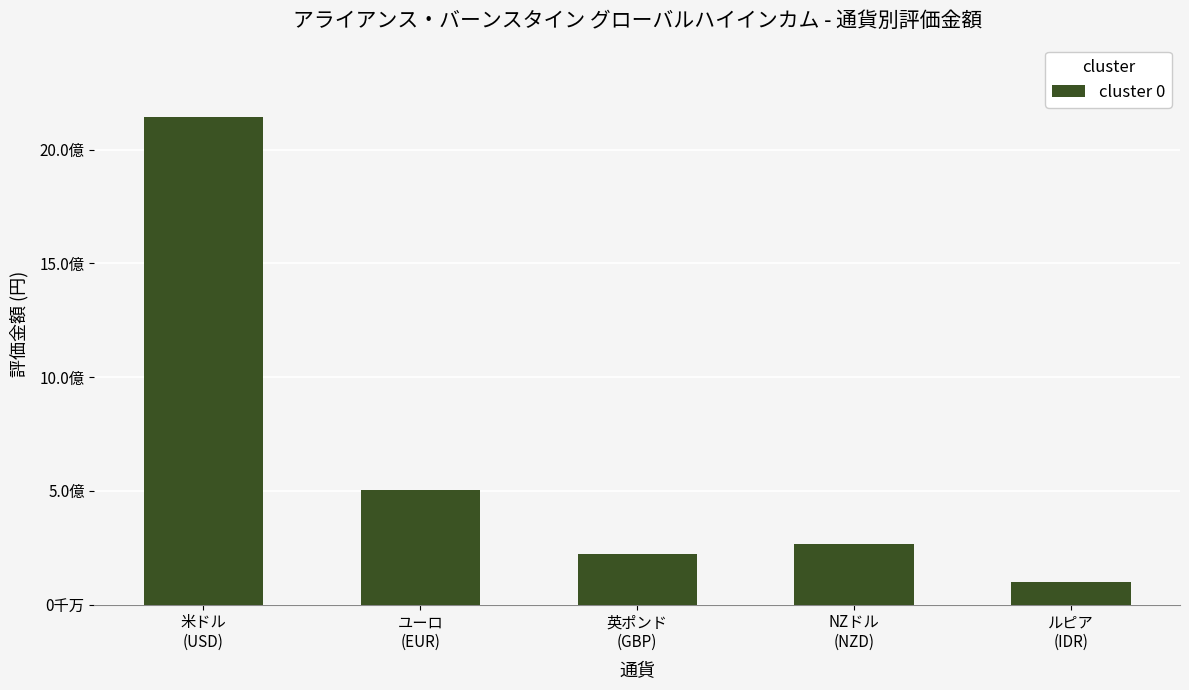

Which has a higher value, ユーロ
(EUR) or ルピア
(IDR)?

ユーロ
(EUR)